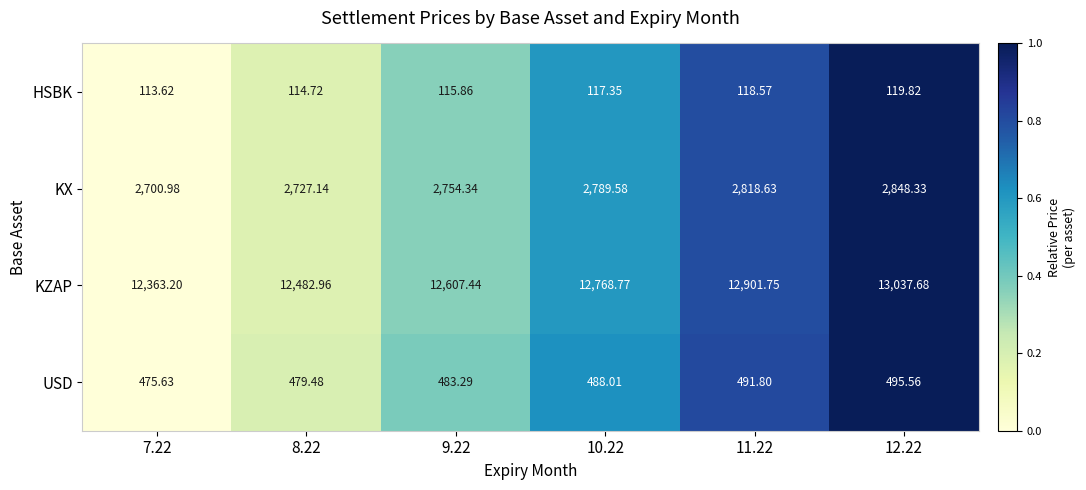

How many series are shown in this chart?

4